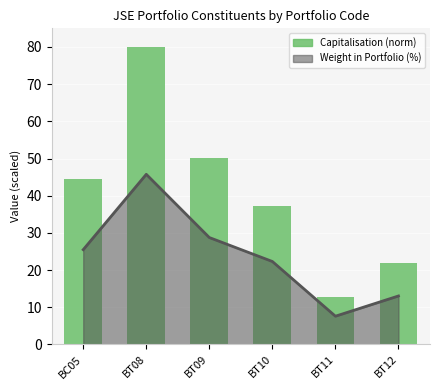

At which category does the chart reach its peak across all series?

BT08